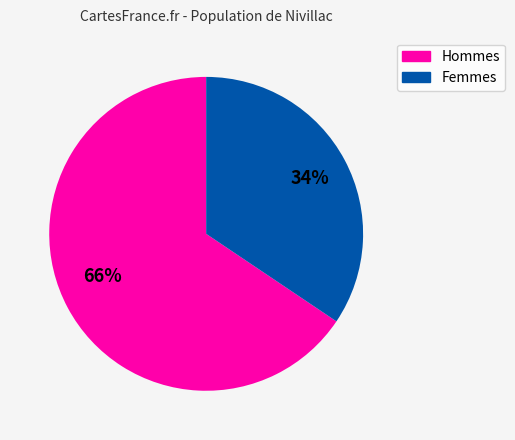

To the nearest percent, what is the average slice percentage?

50%